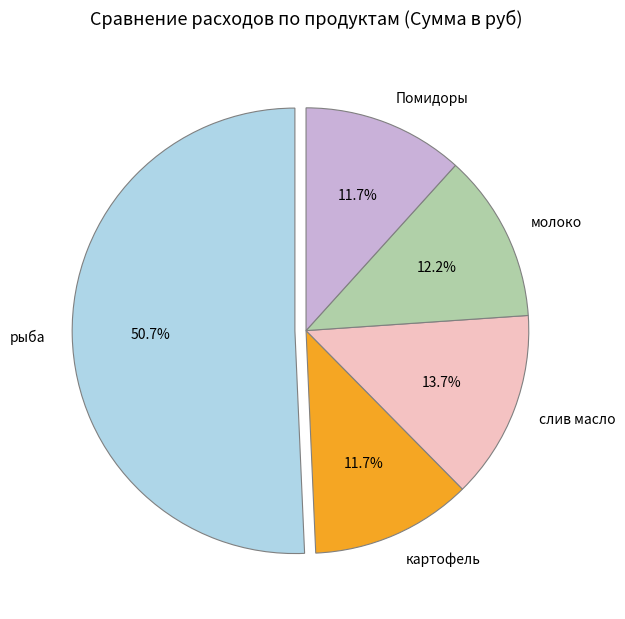

To the nearest percent, what is the difference between the картофель and рыба slice percentages?

39%